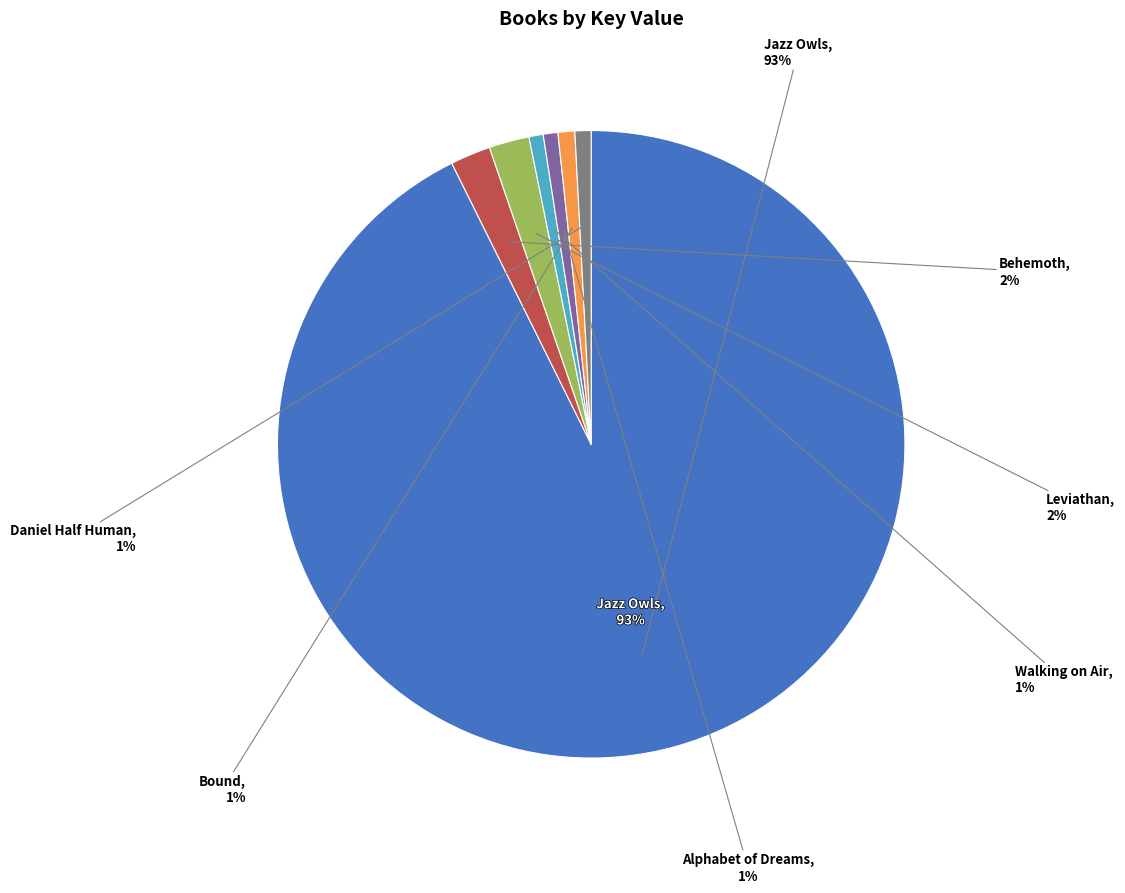

Approximately how many times larger is the value at Jazz Owls compared to Alphabet of Dreams?

122.9